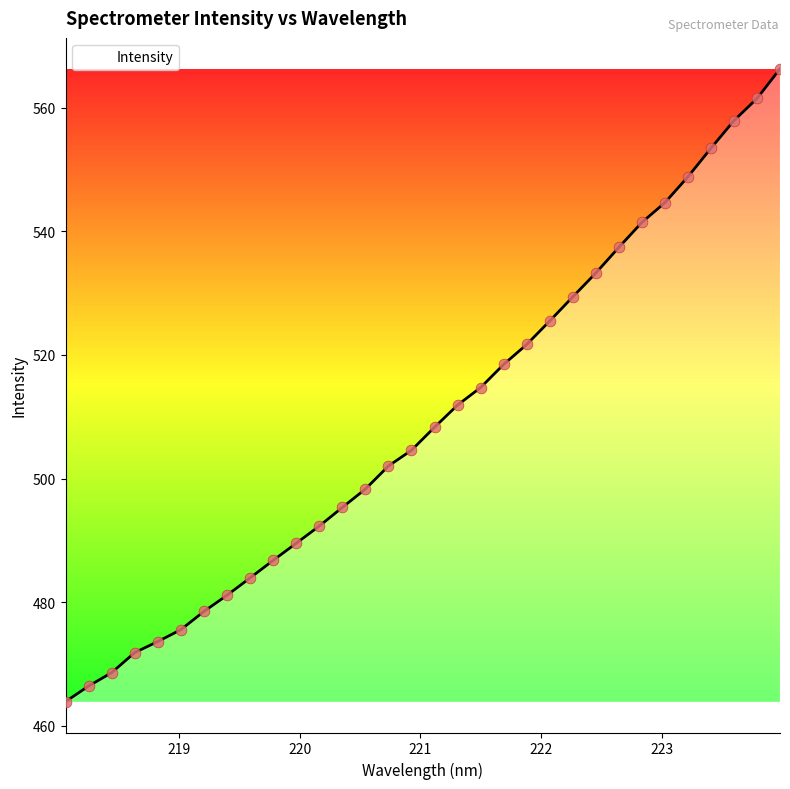

What is the smallest value displayed?

463.9